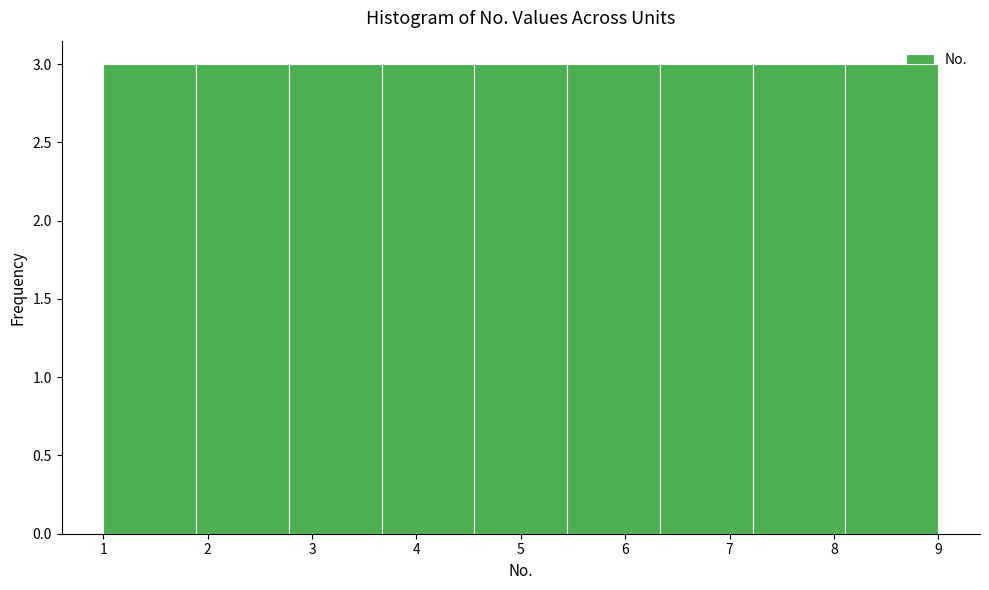

Reading left to right, list every bar in this chart as the range it spans on the x-axis followed by its height. Neither the bar edges nor the heights are printed on the chart, so give them approximately, as read against the axes.

1.0 to 1.9: 3
1.9 to 2.8: 3
2.8 to 3.7: 3
3.7 to 4.6: 3
4.6 to 5.4: 3
5.4 to 6.3: 3
6.3 to 7.2: 3
7.2 to 8.1: 3
8.1 to 9.0: 3